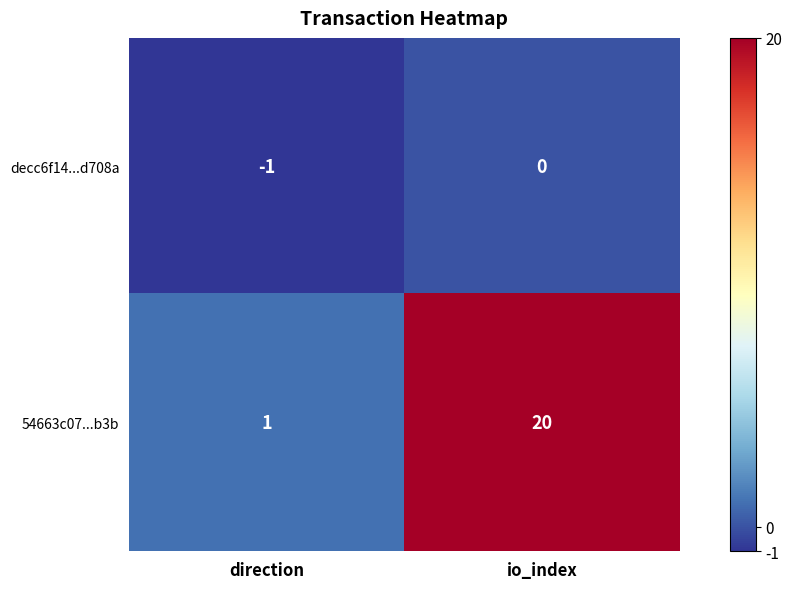

The decc6f14...d708a series shows 1 at io_index. True or false?

False